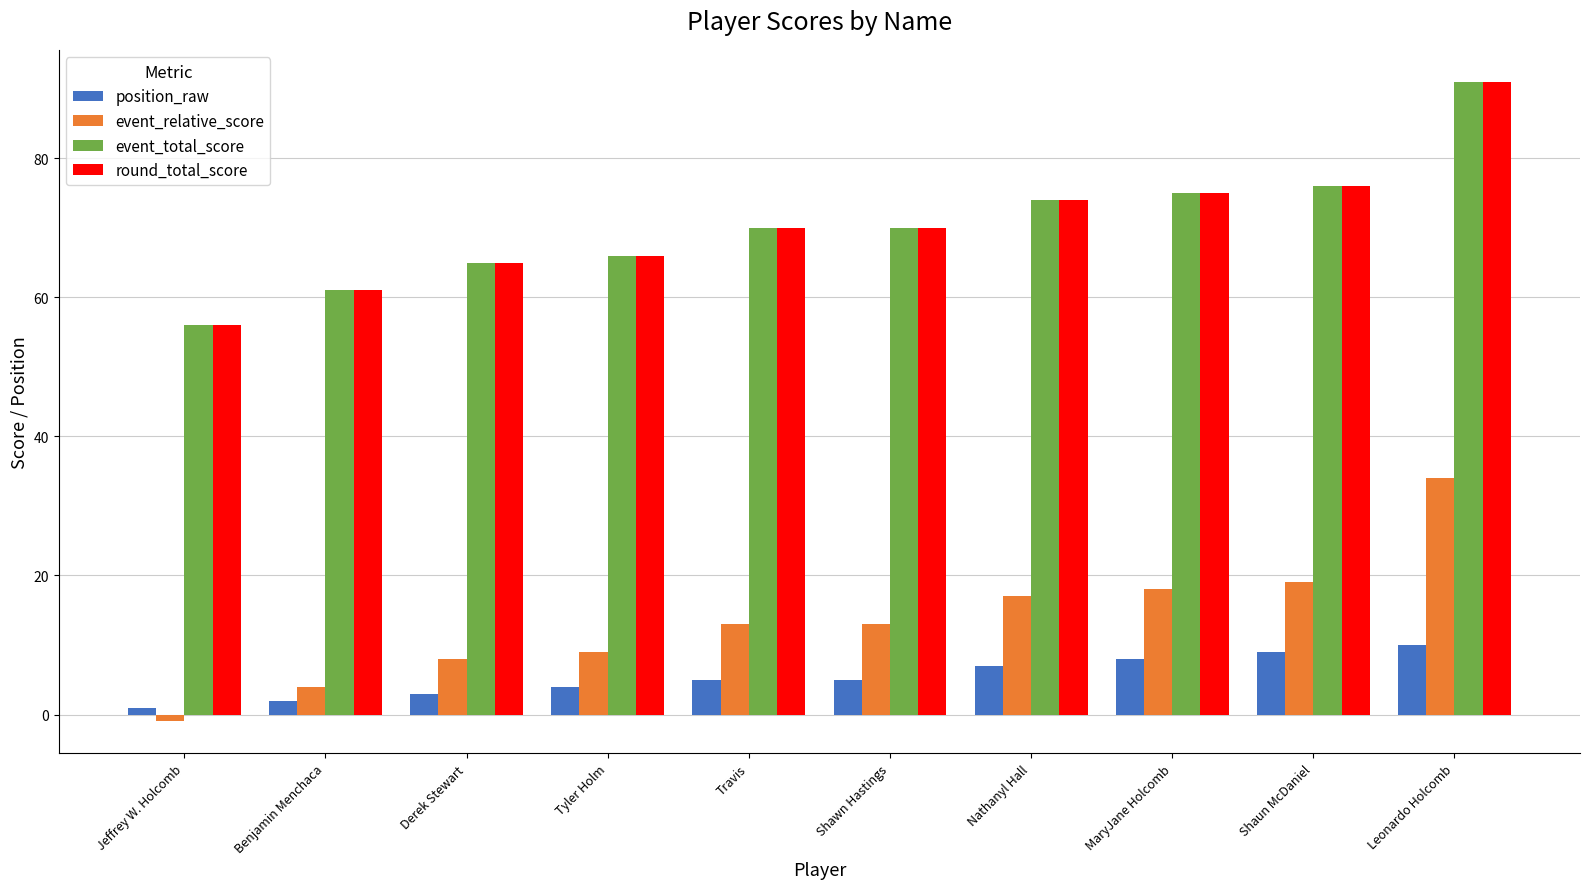

What is the total value across all series at Shawn Hastings?

158